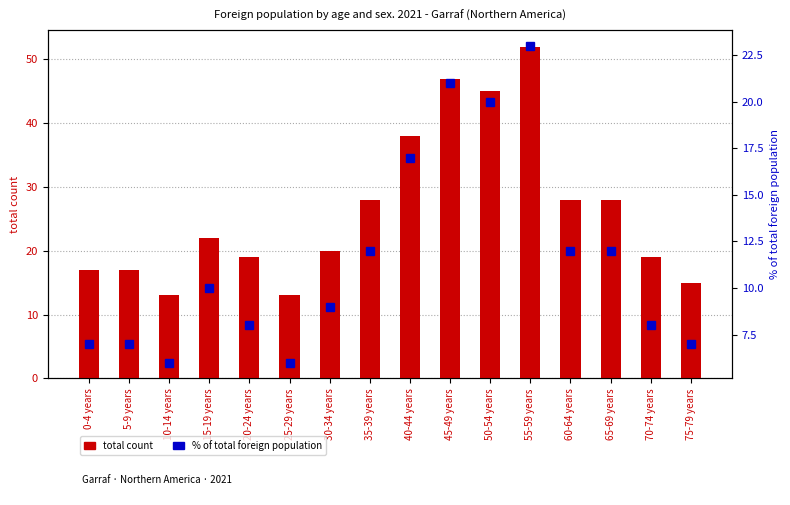

Which series has the largest total across all categories?

total count